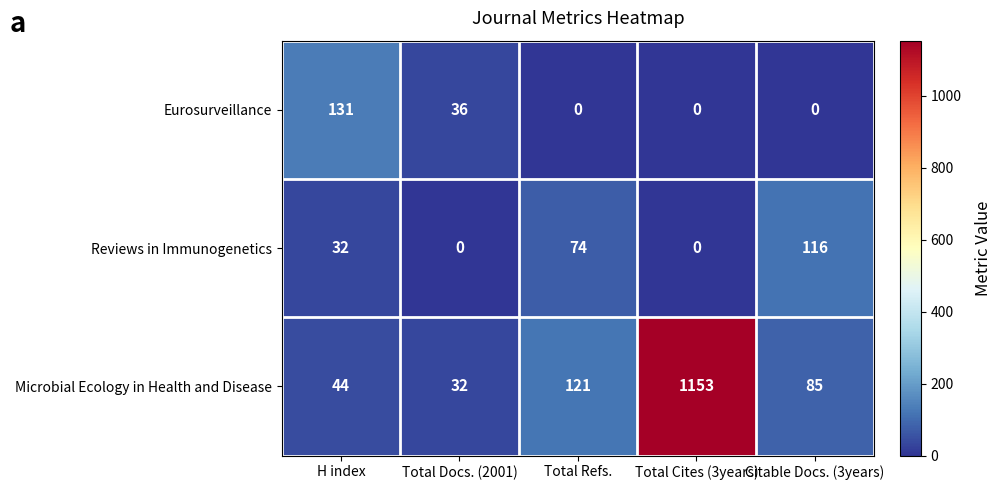

What is the difference between the maximum and second lowest values in the Reviews in Immunogenetics series?

116